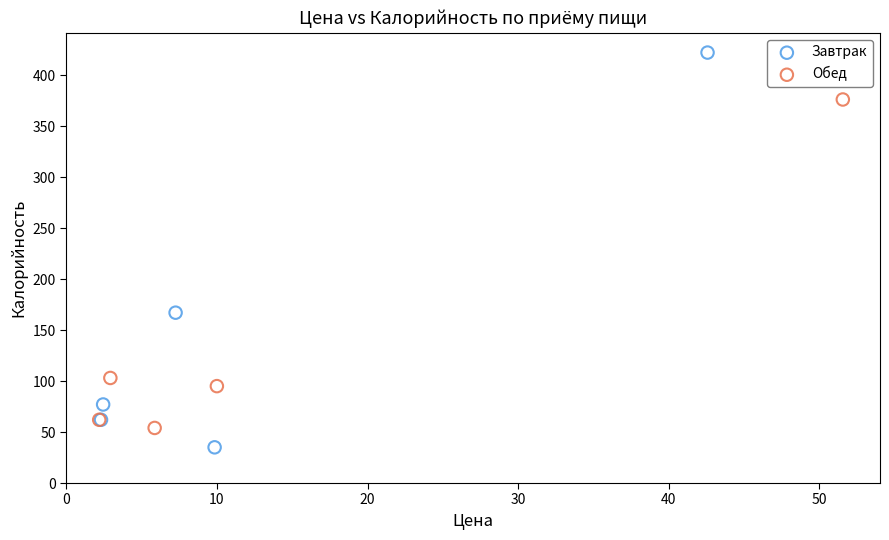

What are all the series names shown in the legend?

Завтрак, Обед